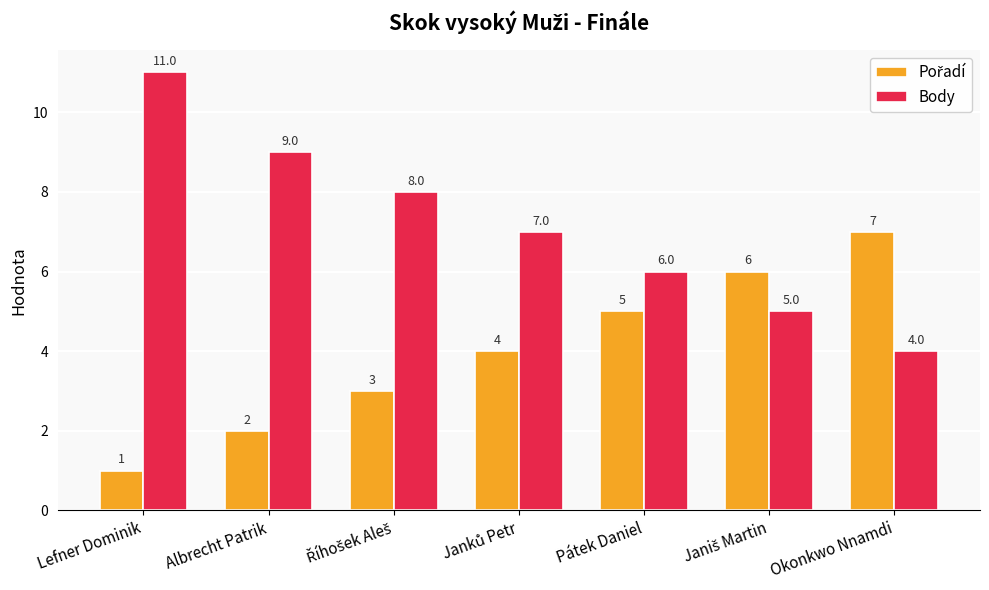

How many categories are shown in the chart?

7